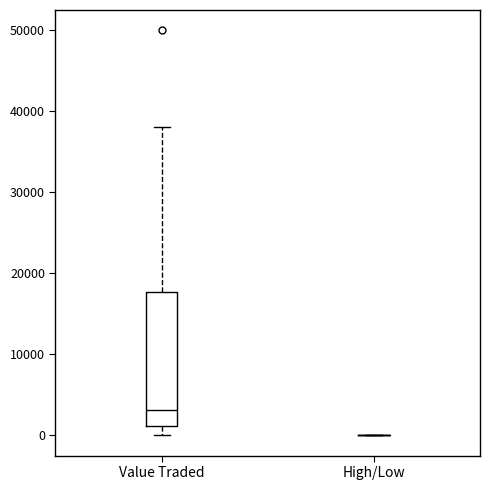

Where does the upper whisker of the box for Value Traded end on the y-axis? The values are not printed on the chart, so give them approximately, as read against the axis.

38000